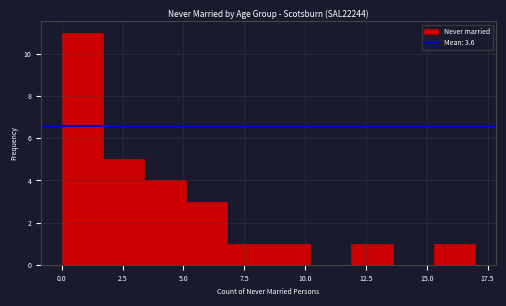

Around what value on the x-axis is the tallest bar? Give the approximate position of its centre, as read against the axis.

1.0